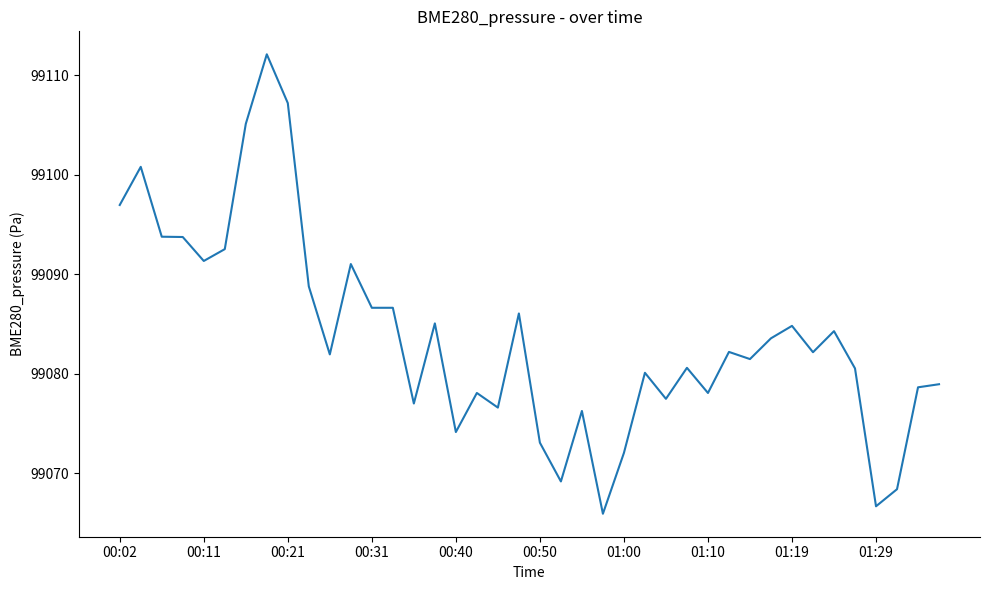

What is the greatest value displayed?

99112.1